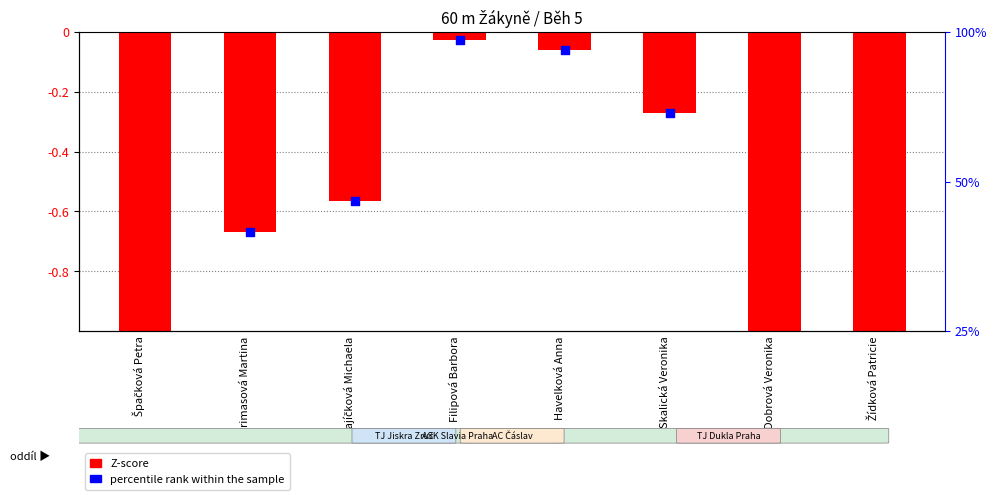

Which series reaches the maximum Y coordinate?

Z-score